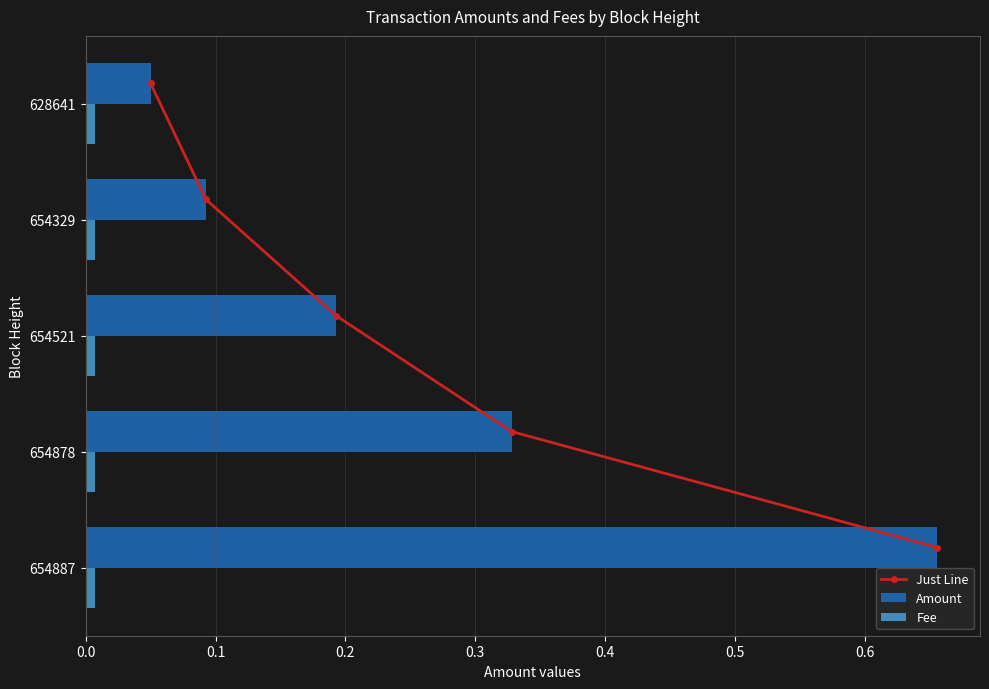

List the series in order of their peak value, lowest first.

Fee, Amount, Just Line